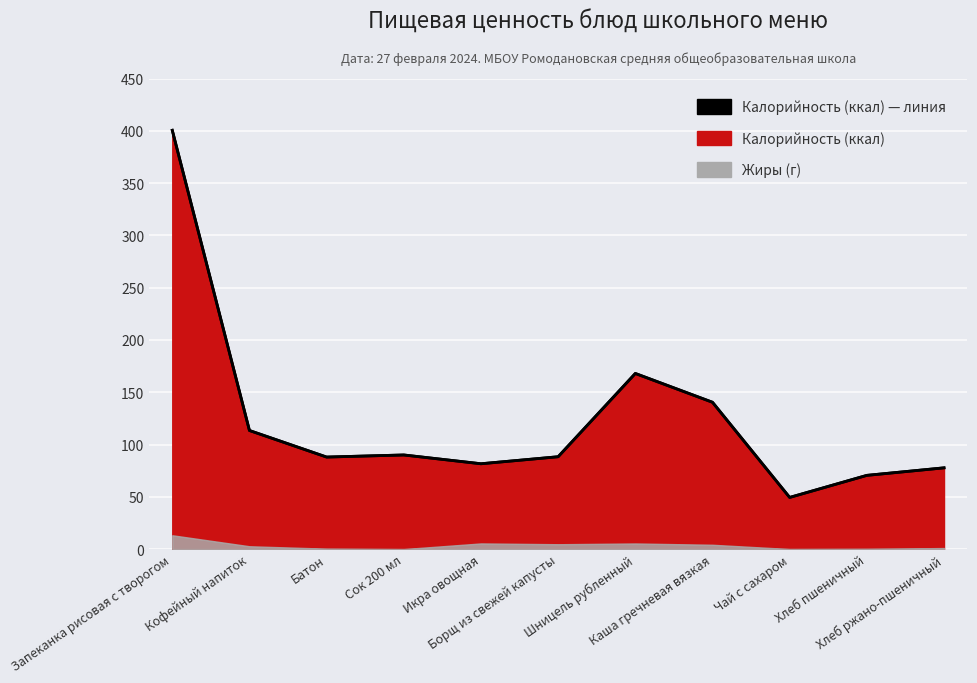

What is the label of the 7th point from the left?

Шницель рубленный